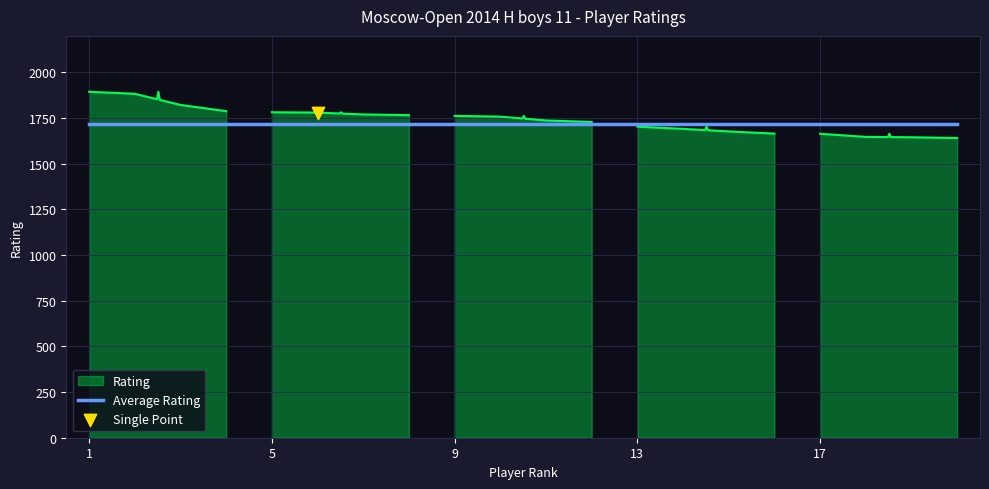

What is the change in value from 1 to 2?

-11